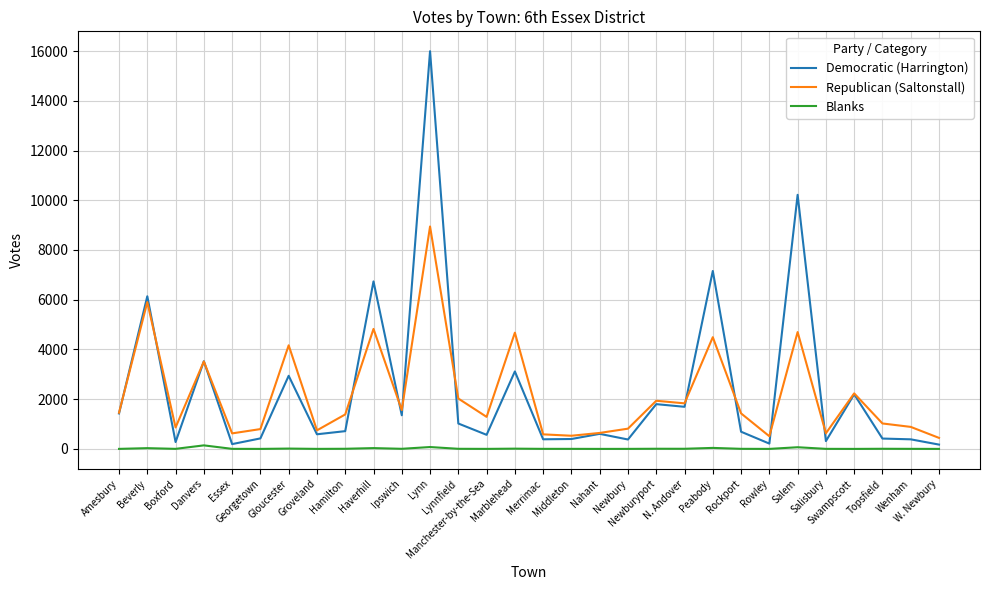

What is the difference between the second highest and second lowest values in the Blanks series?

75